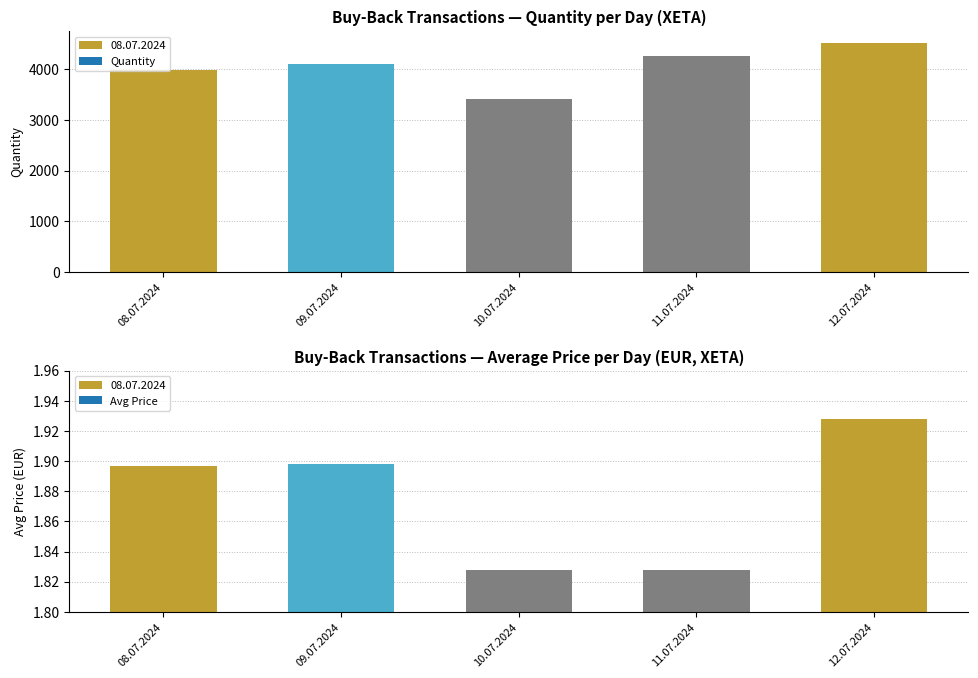

Which label corresponds to the smallest value in the chart?

10.07.2024